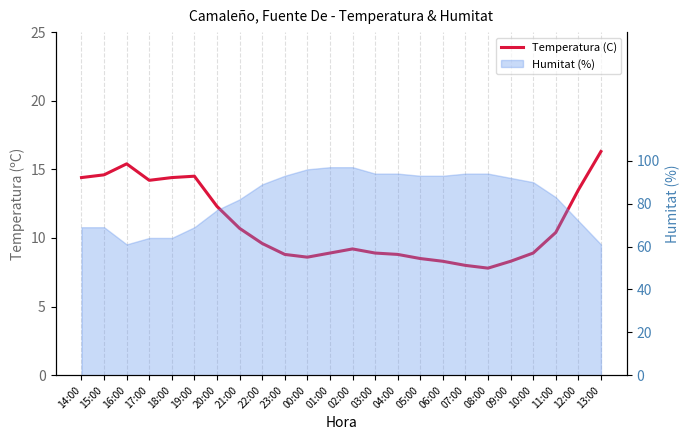

What value does the data have at 14:00?

14.4